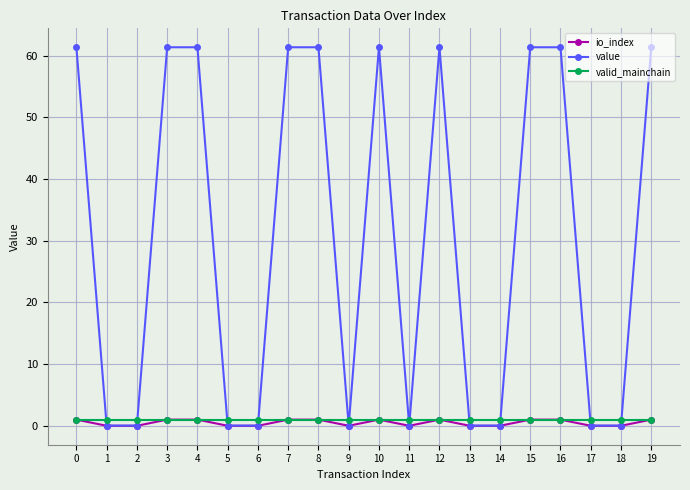

True or false: io_index has more than 0 points higher than both neighbors.

True